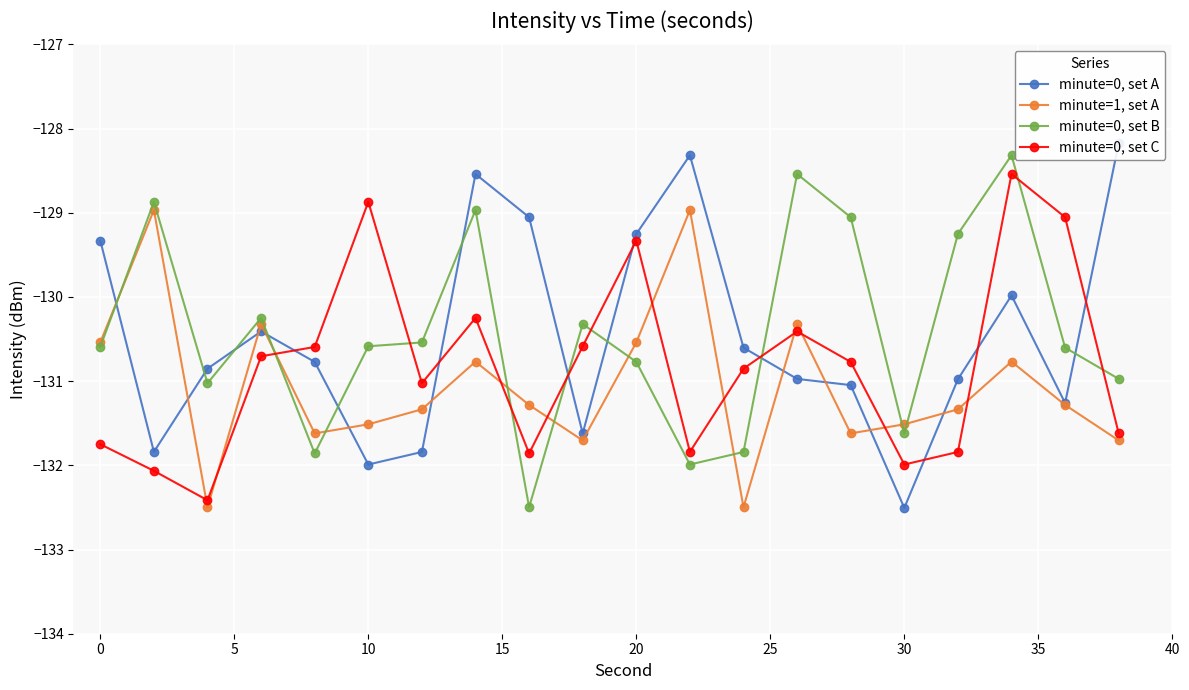

What value does the minute=1, set A series have at 5?

-132.5